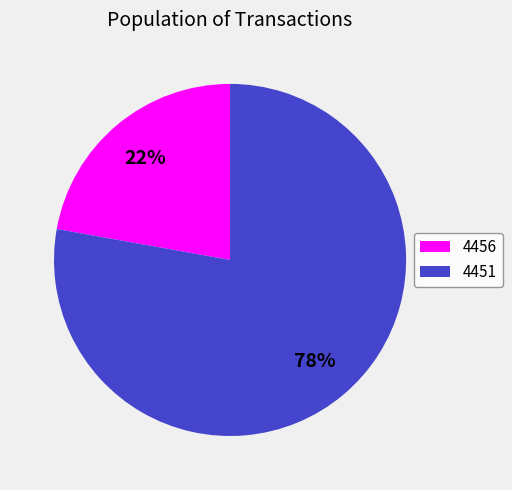

How many segments does this pie chart have?

2